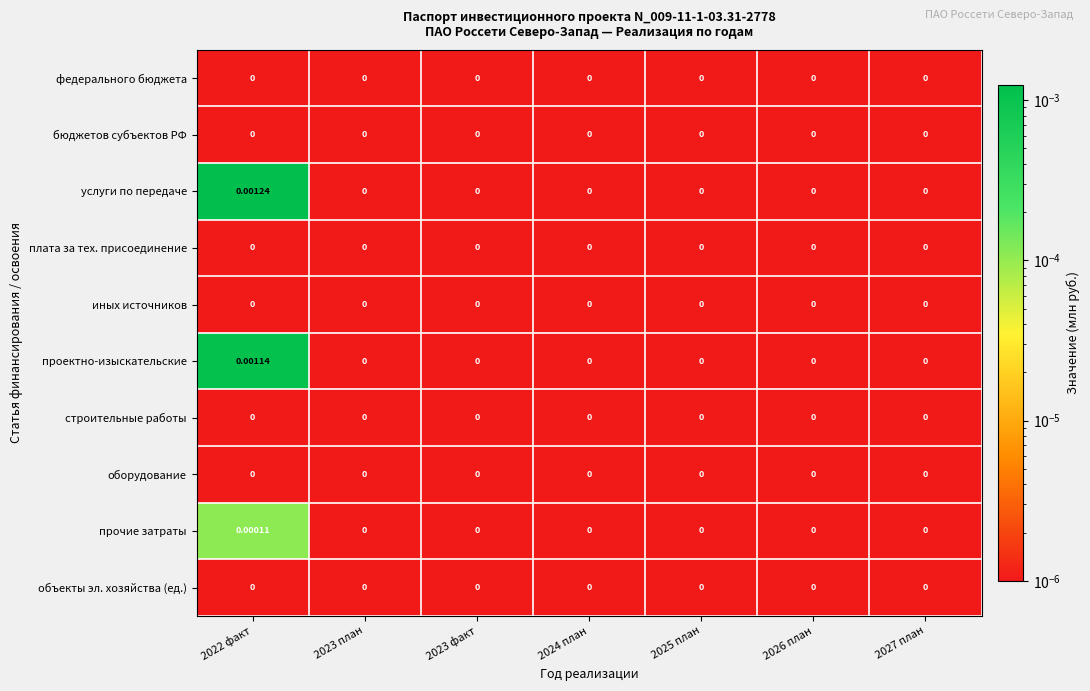

Which series has the widest spread of values?

услуги по передаче